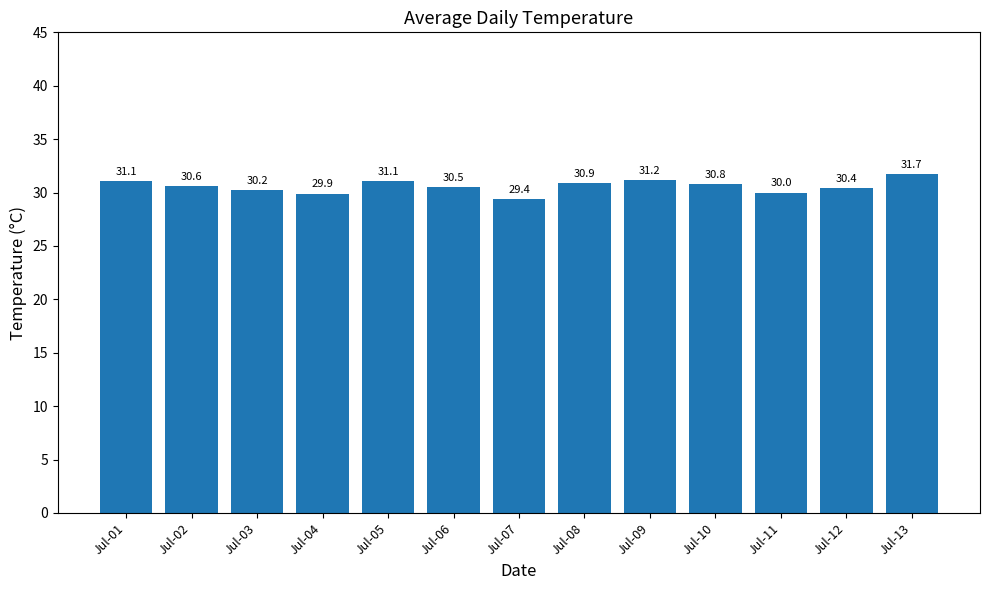

Which category has the highest value across all series?

Jul-13